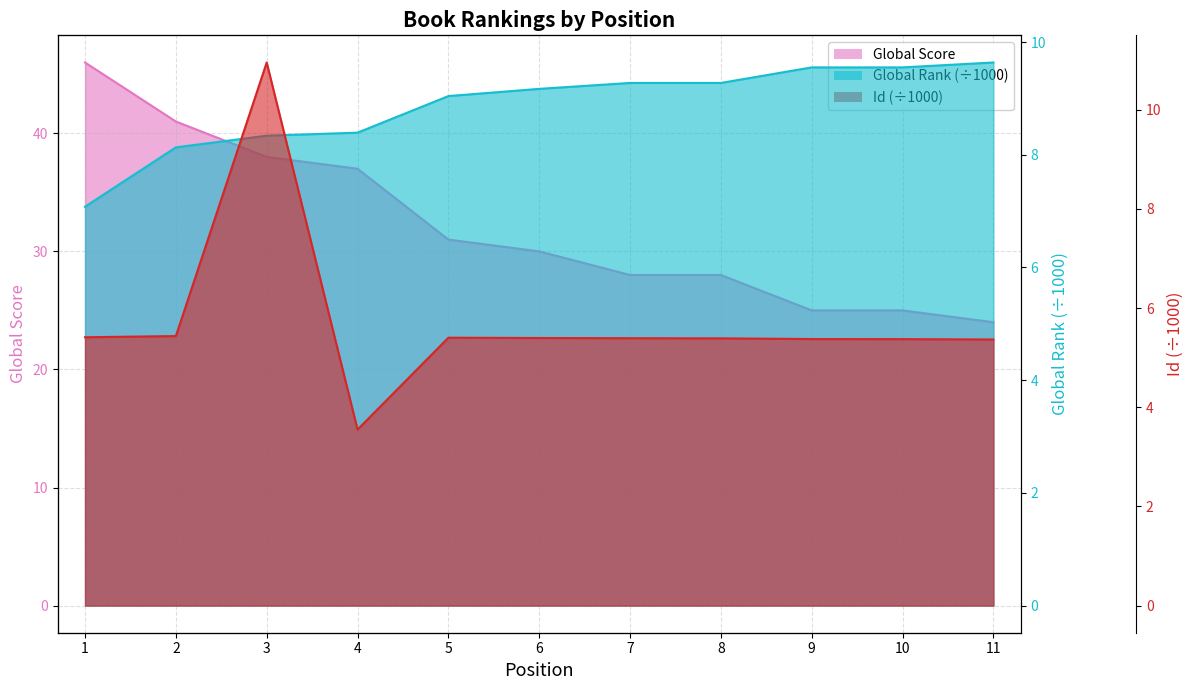

What is the maximum value for Global Rank?

9.6